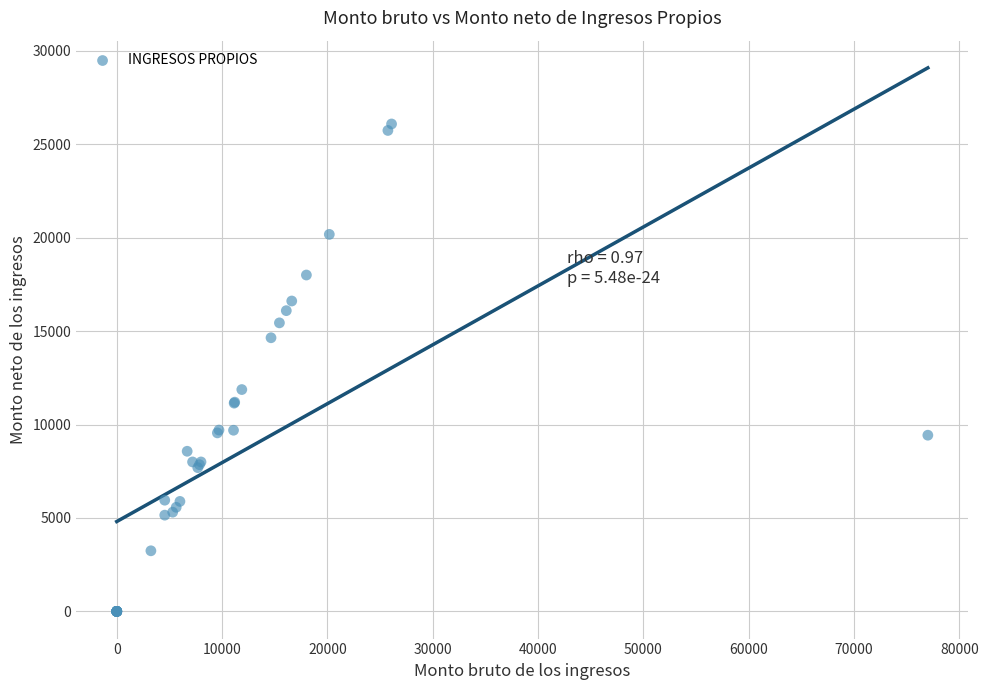

What Y value in the scatter plot is closest to 13045?

11874.8